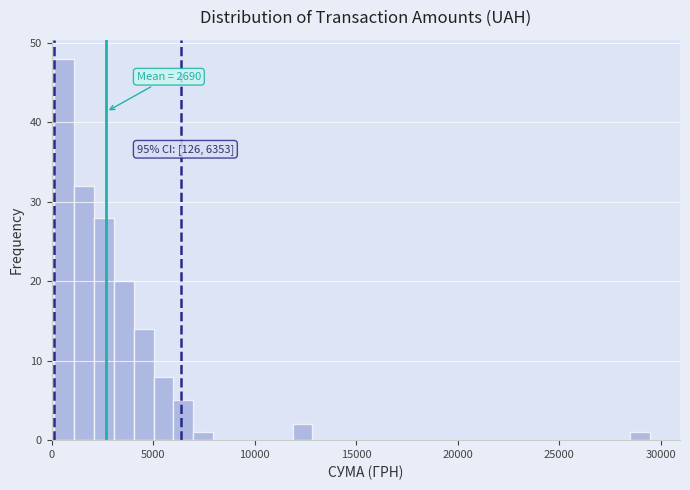

Read against the x-axis, roughly where is the centre of the tallest bar?

500